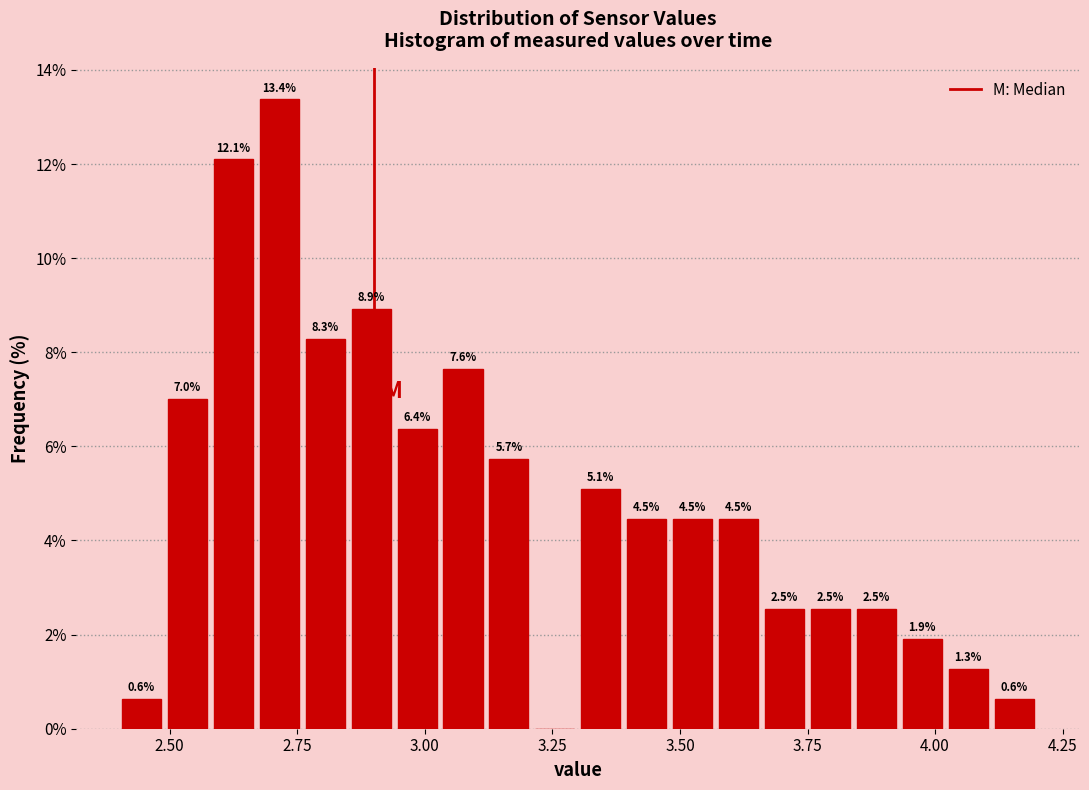

Around what value on the x-axis is the tallest bar? Give the approximate position of its centre, as read against the axis.

2.70